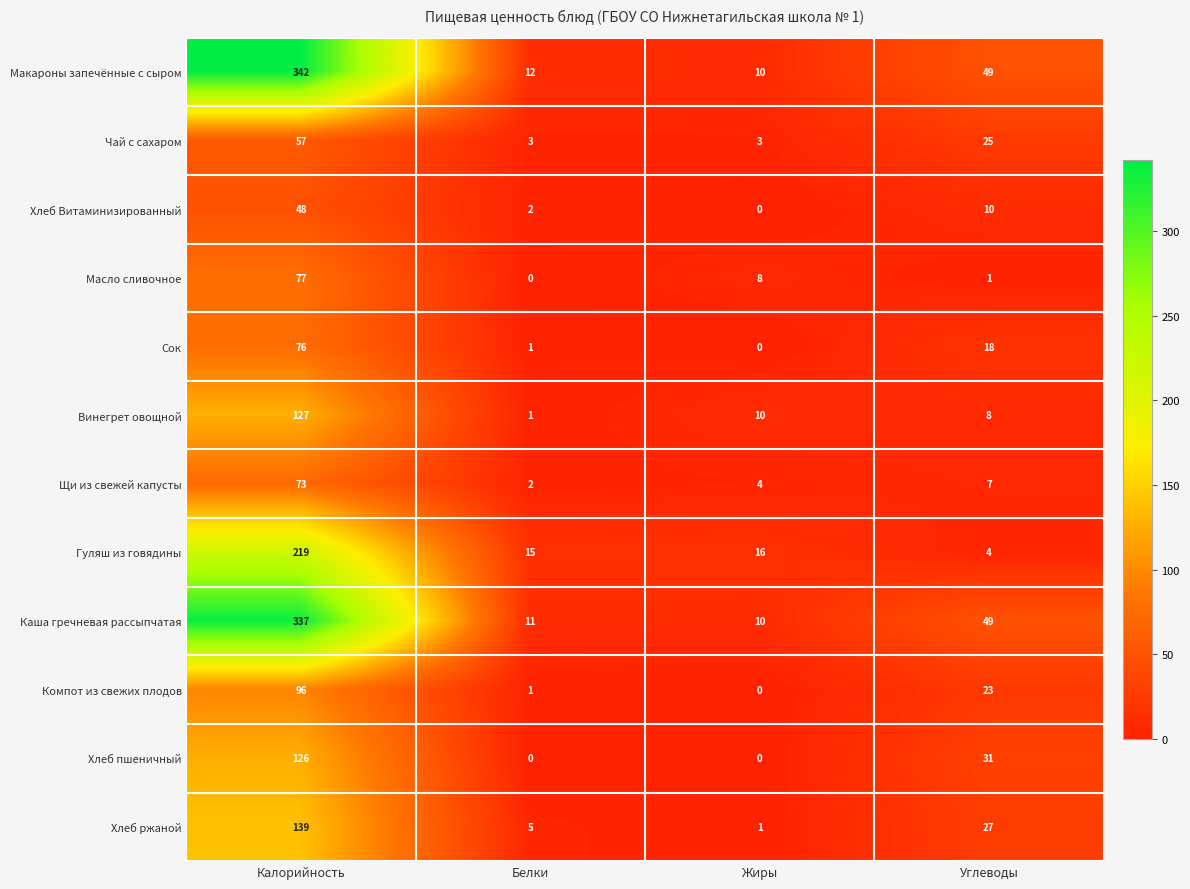

Which series has the largest total across all categories?

Макароны запечённые с сыром